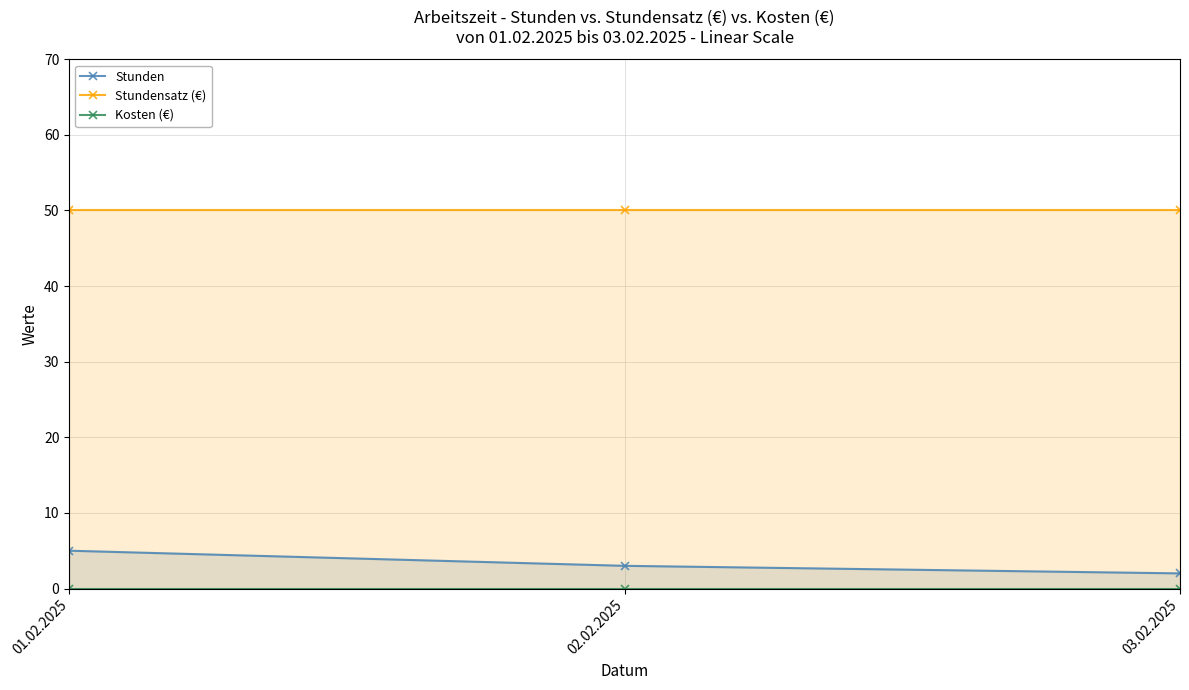

Is it true that Stundensatz (€) equals 50 at 02.02.2025?

True